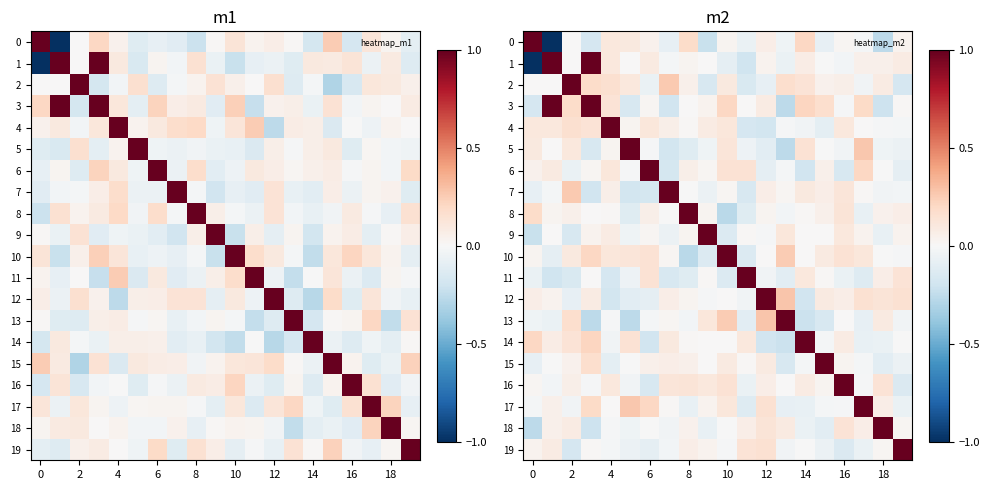

How many values in 19 are above zero?

9